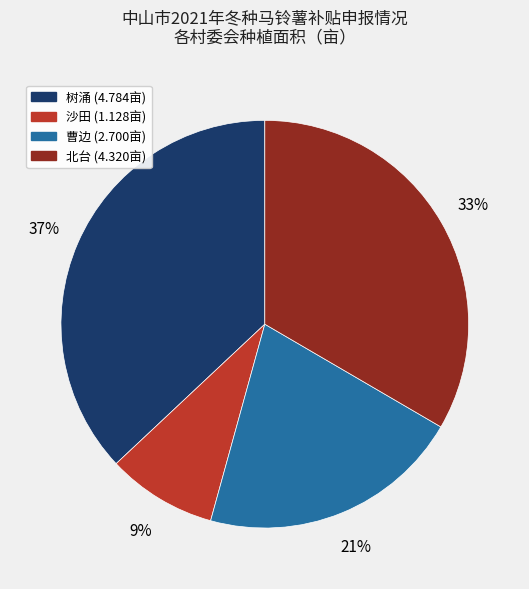

Do 树涌 and 曹边 together represent more than half of the pie?

Yes